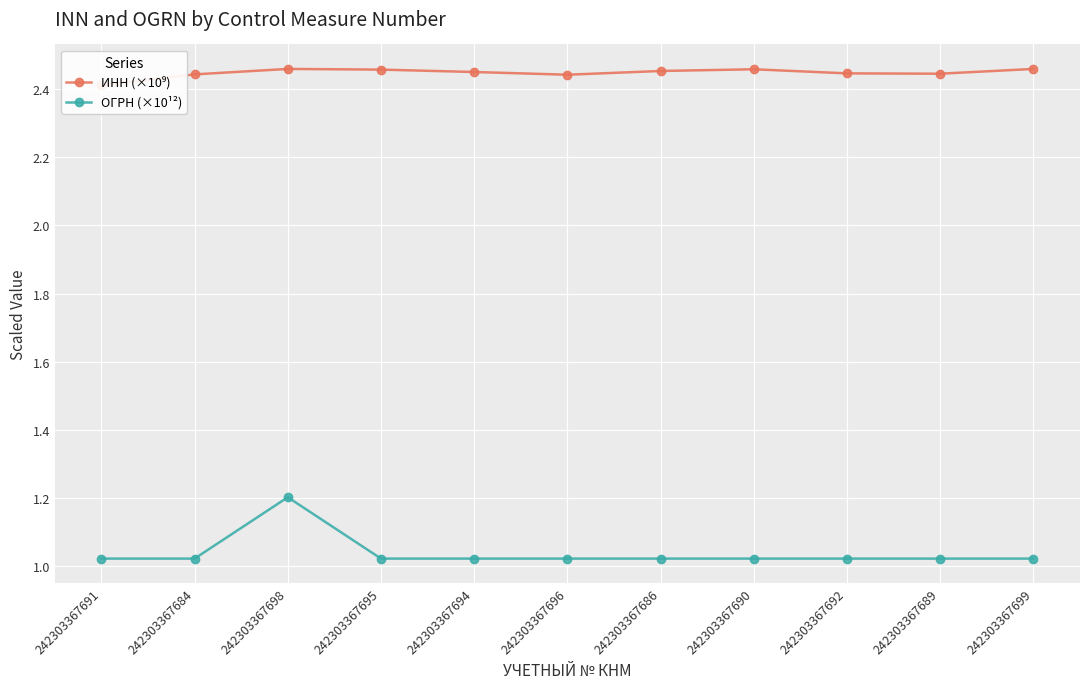

At which category is the sum across all series the highest?

242303367698